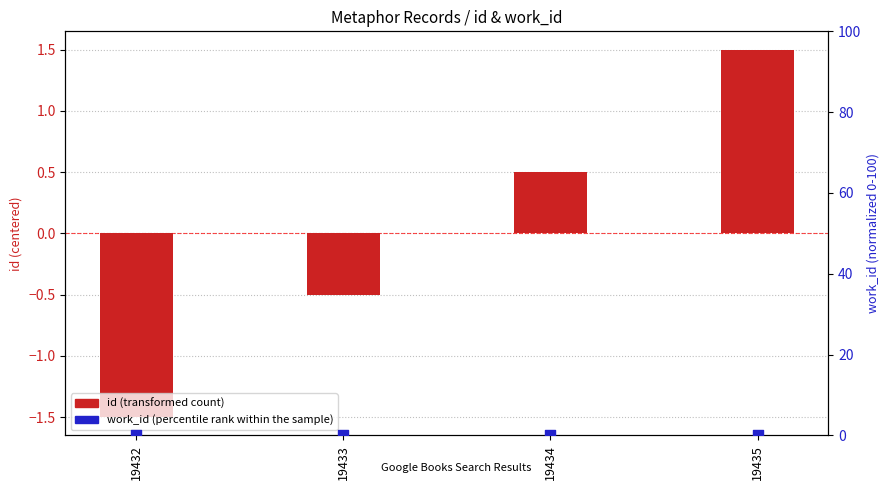

Which series contains the highest Y value?

id (transformed count)